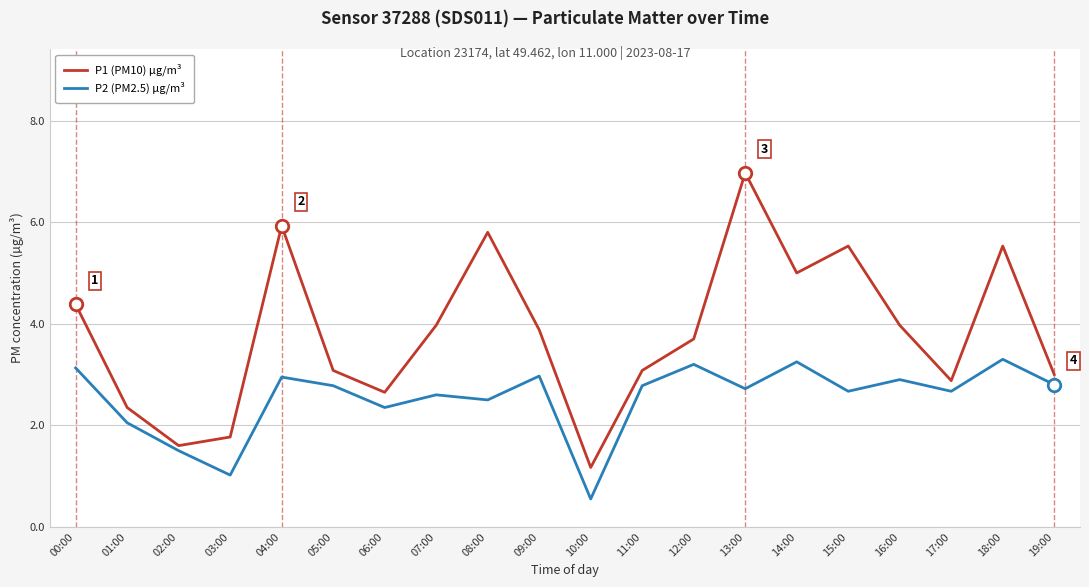

At how many categories does at least one series exceed 6?

1